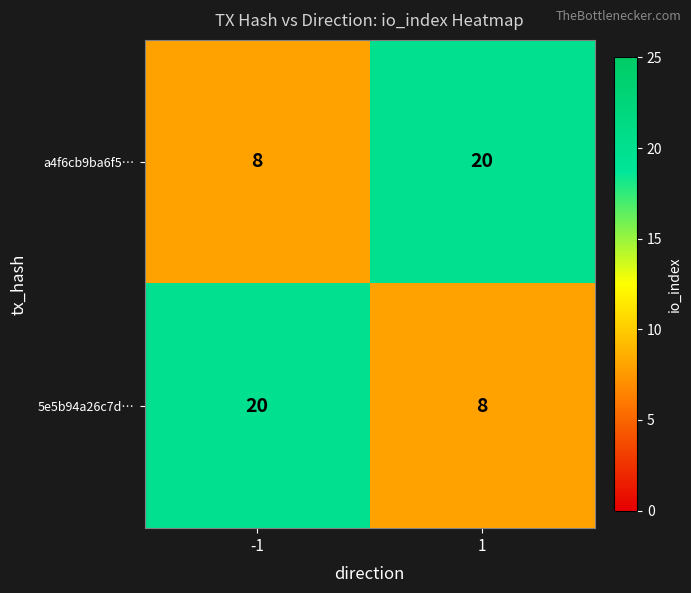

What is the maximum value shown in the chart?

20